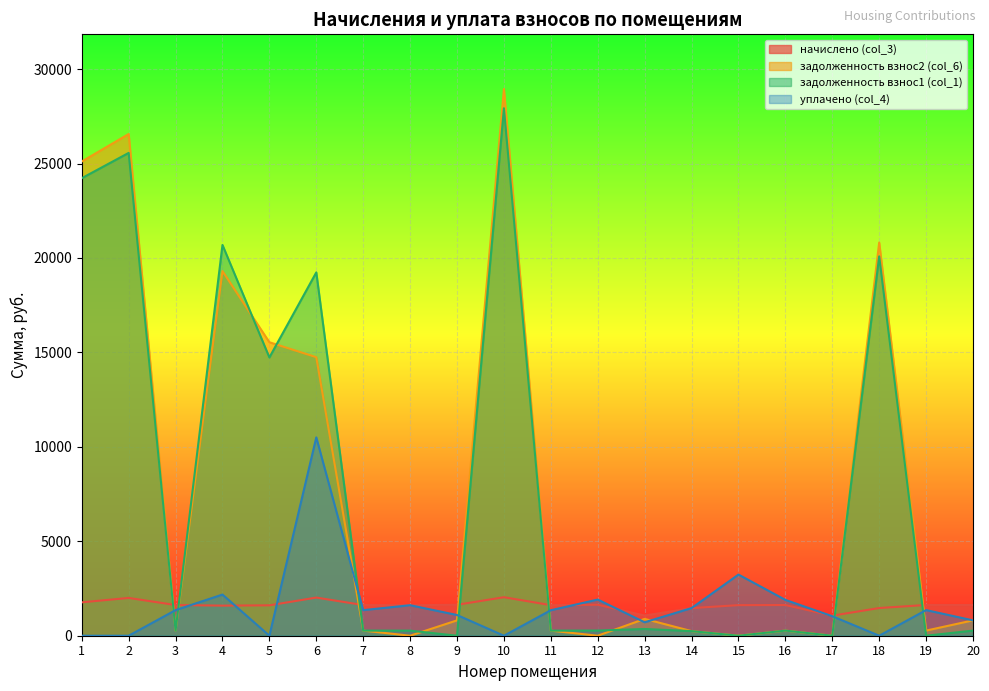

True or false: уплачено (col_4) has more than 0 interior local peaks.

True